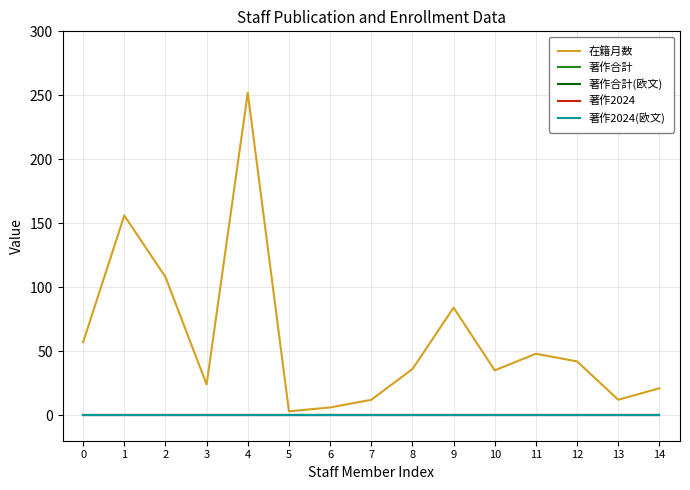

True or false: 著作2024 and 著作合計 cross at least once.

False